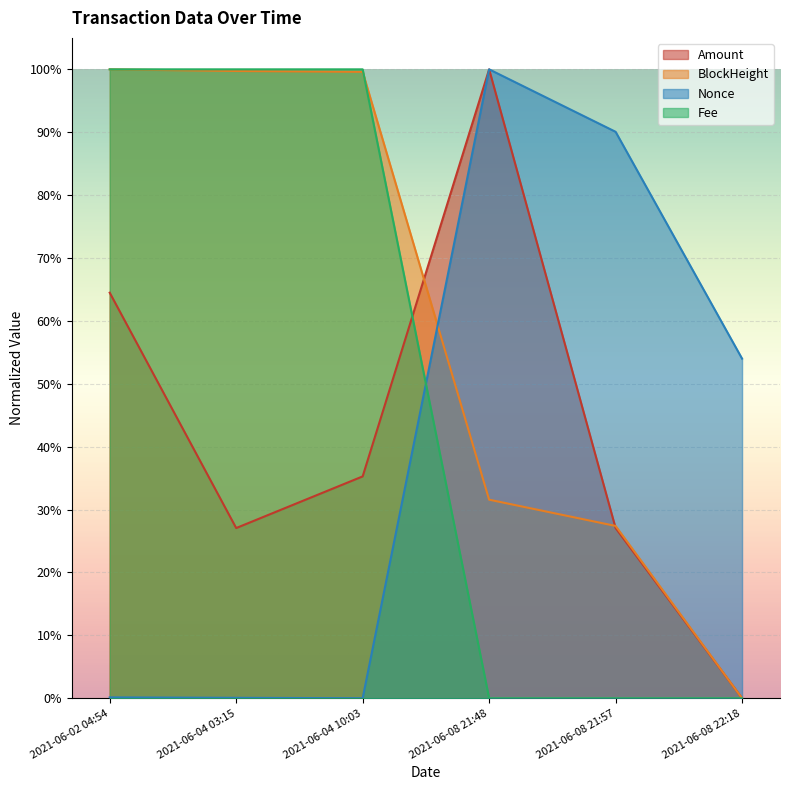

Rank the series at 2021-06-08 22:18 from lowest to highest value.

Amount, Fee, BlockHeight, Nonce